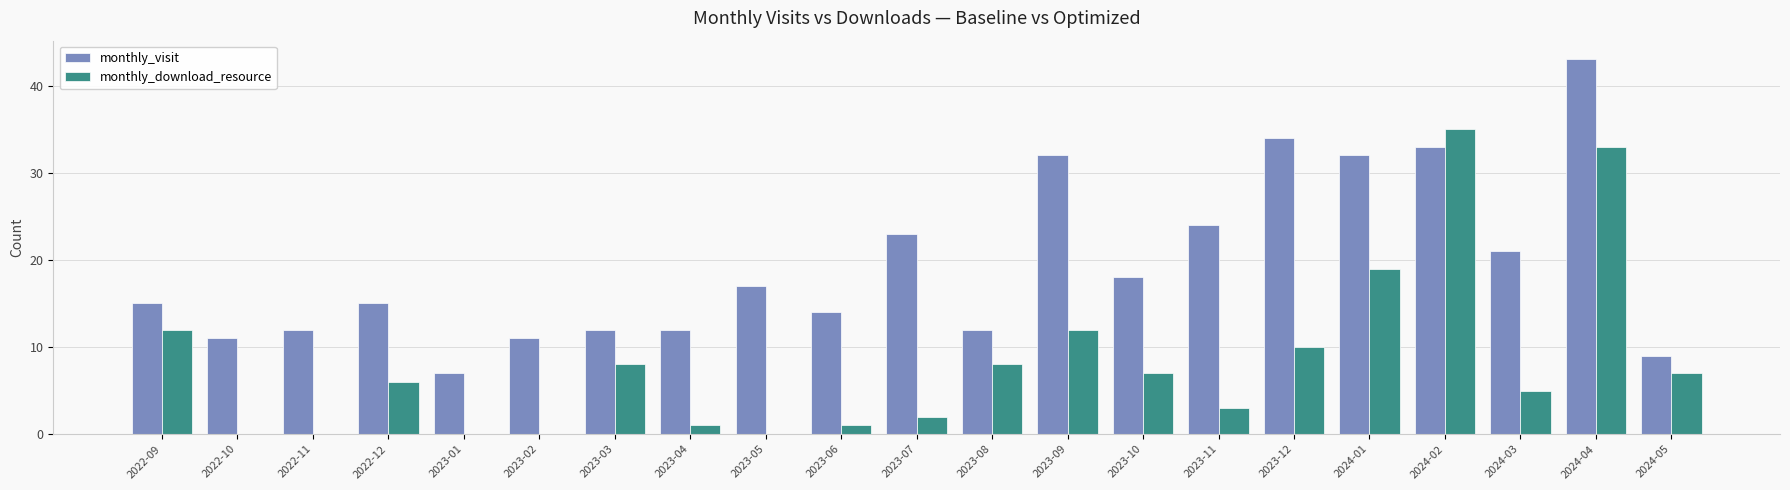

What is the sum of all monthly_download_resource values?

169